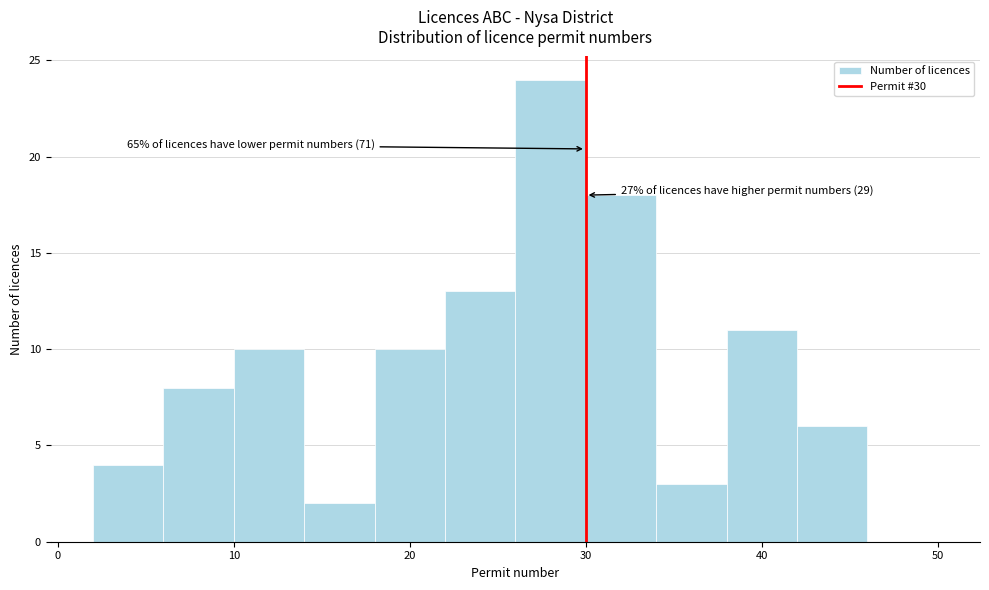

Which range on the x-axis has the tallest bar?

26 to 30